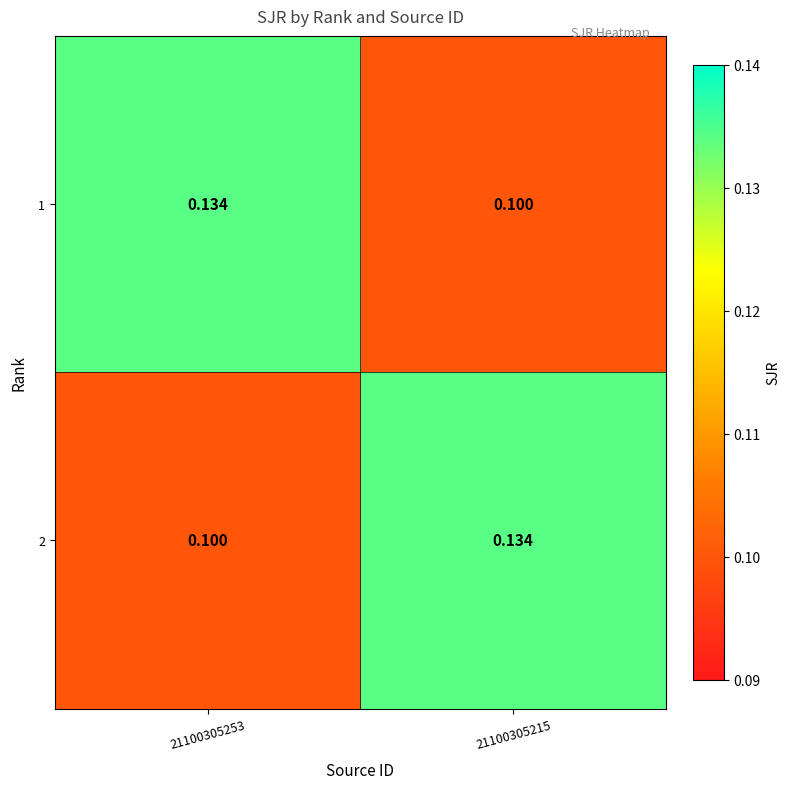

Is the value of 2 at 21100305215 greater than the value of 1 at 21100305215?

Yes